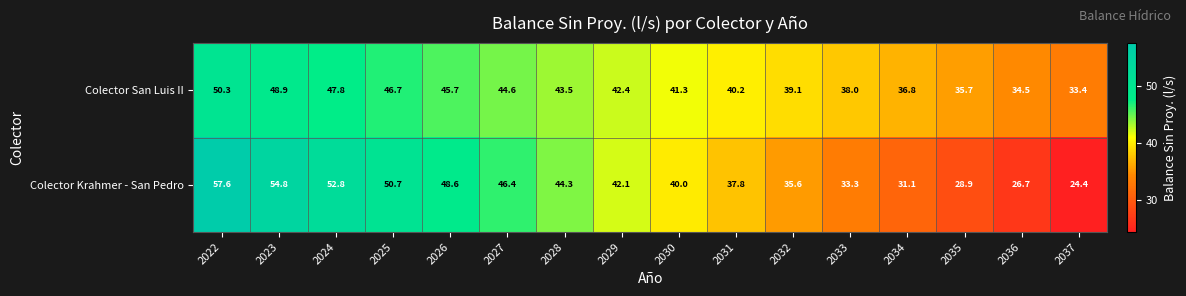

Rank the series at 2027 from highest to lowest value.

Colector Krahmer - San Pedro, Colector San Luis II